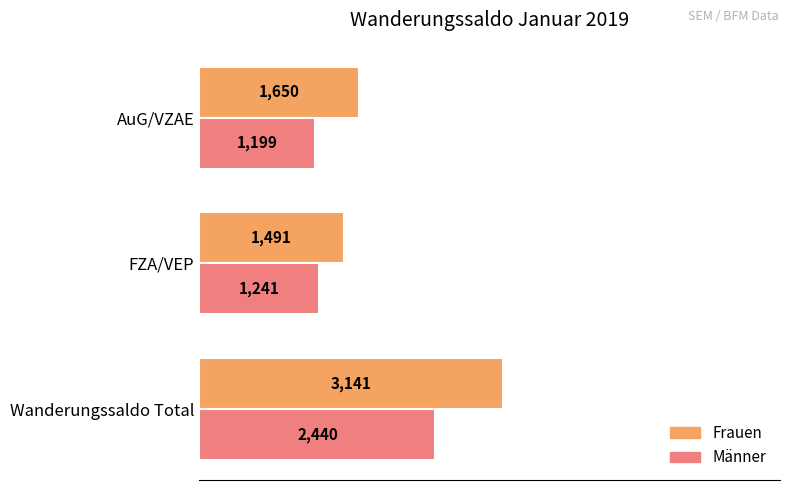

At which category does the chart reach its minimum across all series?

AuG/VZAE